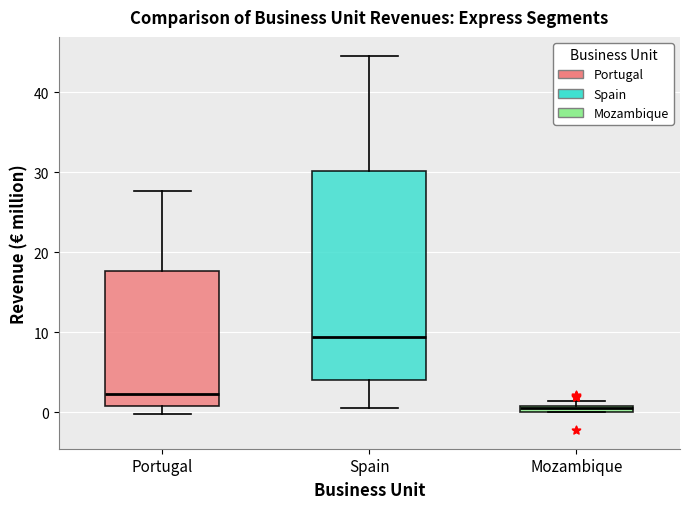

Where is the lower edge of the box for Portugal on the y-axis? The values are not printed on the chart, so give them approximately, as read against the axis.

1